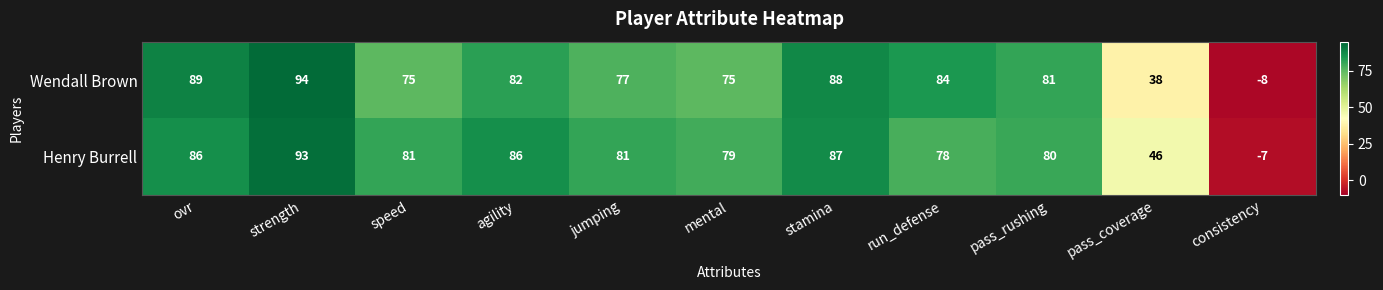

What is the maximum value shown in the chart?

94